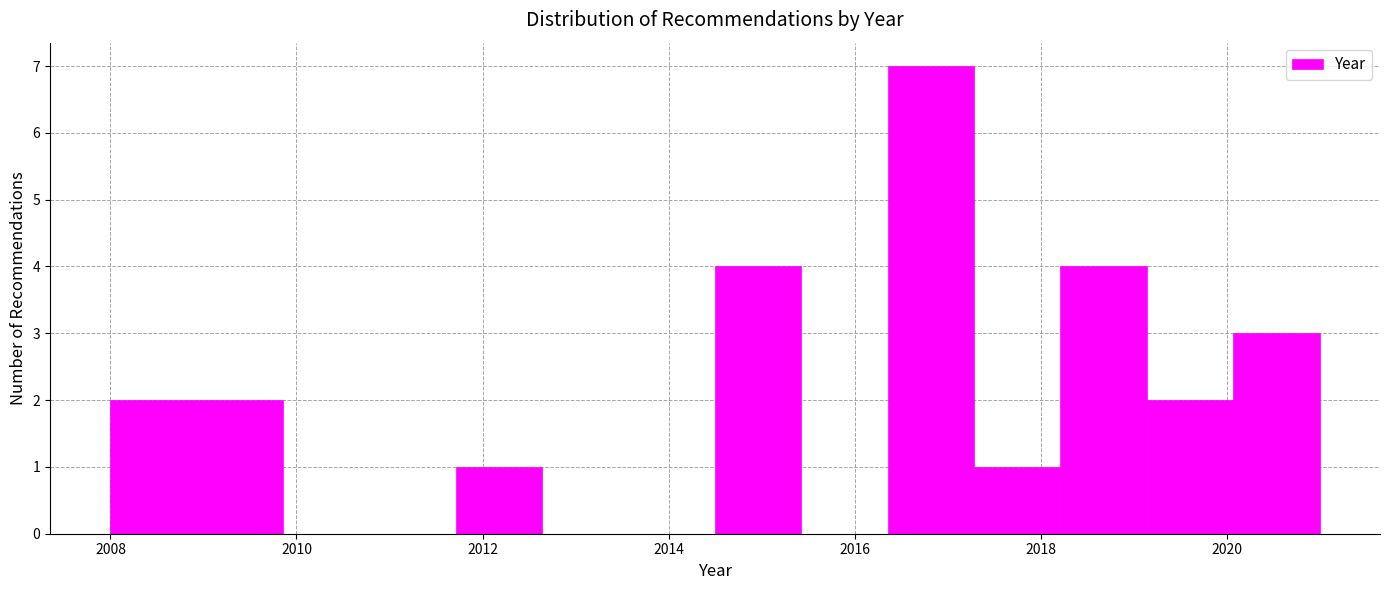

How tall is the bar that spans 2020.0 to 2021.0 on the x-axis? Neither the bar edges nor the heights are printed on the chart, so give them approximately, as read against the axes.

3